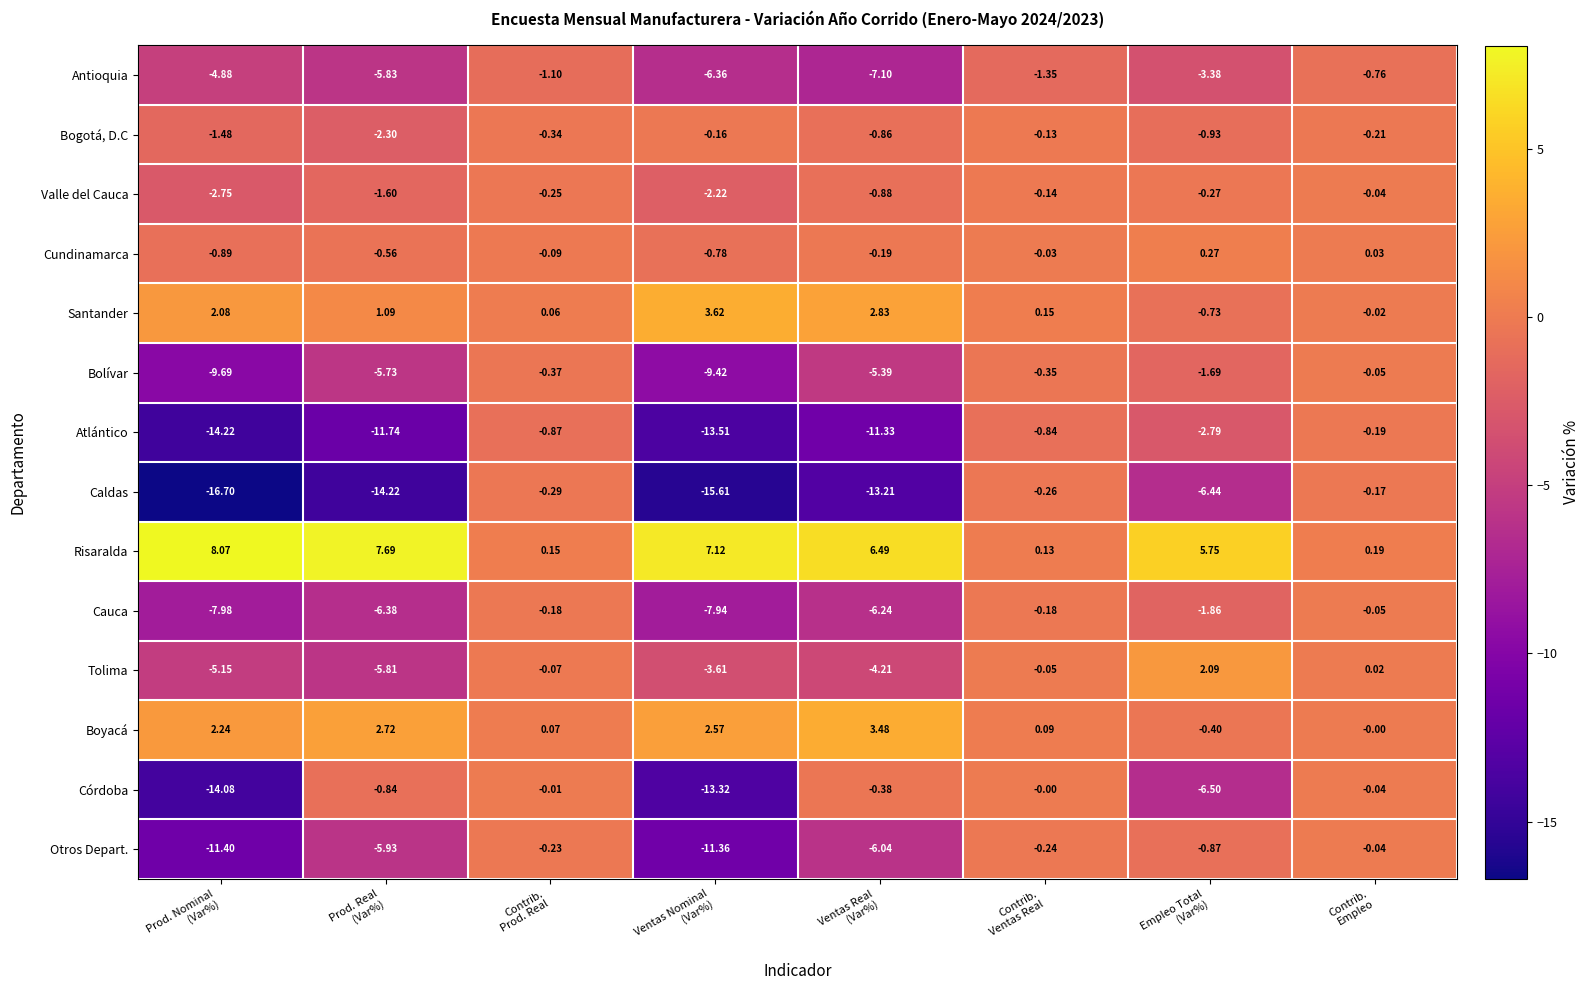

How many values in the Cauca series are below -1?

5